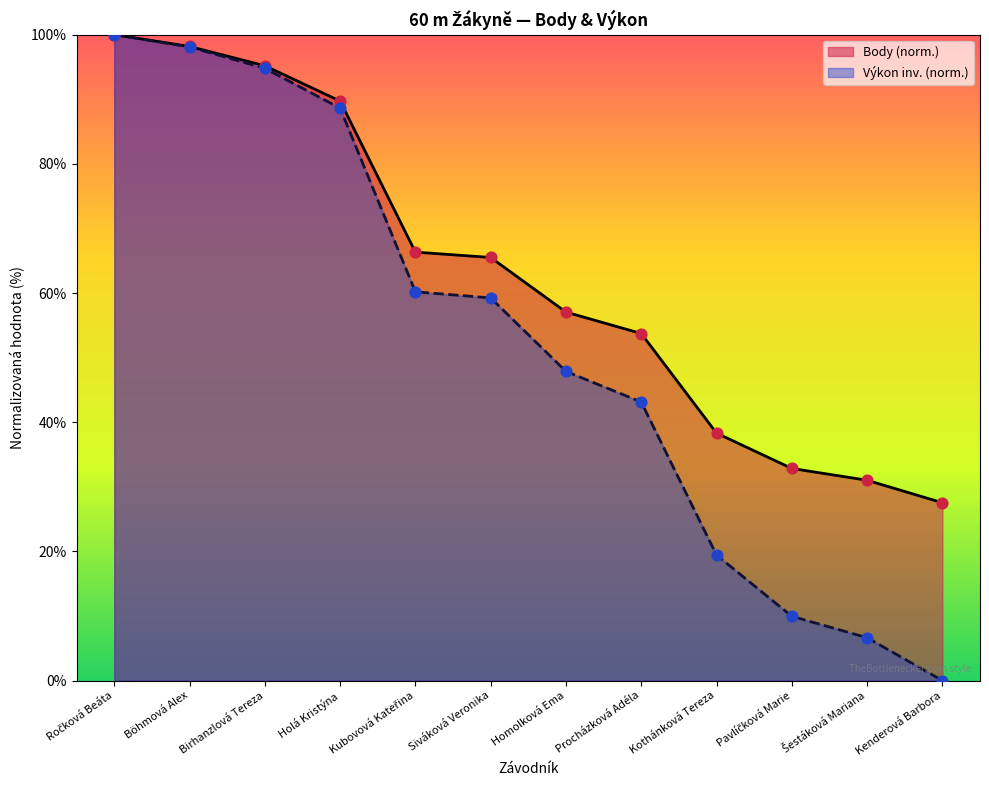

What are all the series names shown in the legend?

Body (norm.), Výkon inv. (norm.)